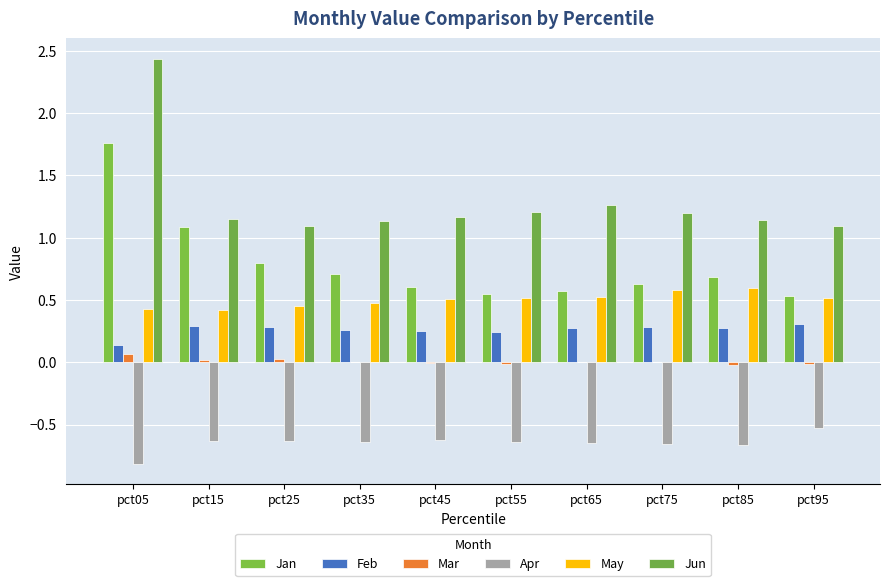

List the labels in order of Mar value, smallest first.

pct85, pct95, pct55, pct45, pct65, pct35, pct75, pct15, pct25, pct05